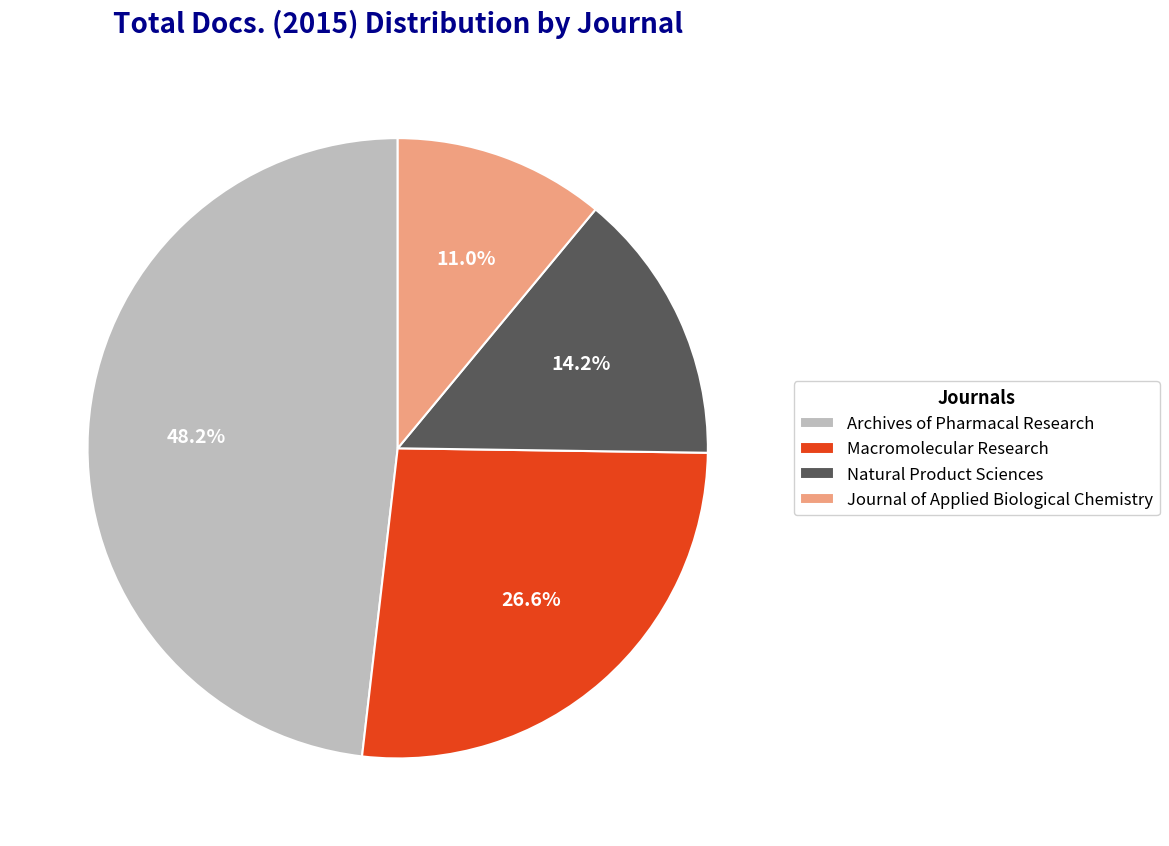

Rank the categories by value from lowest to highest.

Journal of Applied Biological Chemistry, Natural Product Sciences, Macromolecular Research, Archives of Pharmacal Research